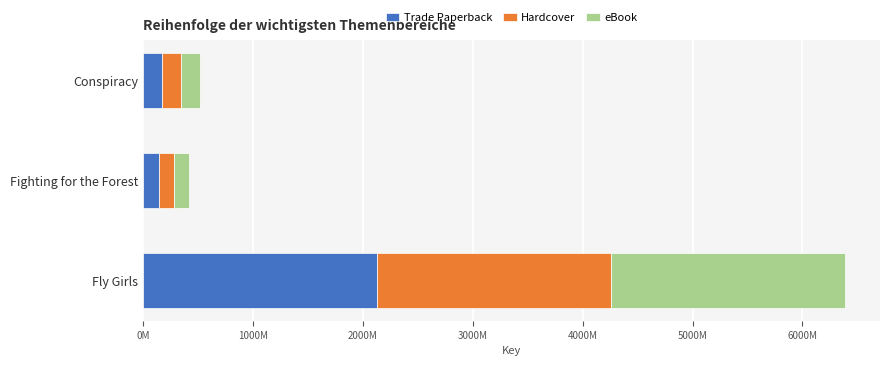

What are all the series names shown in the legend?

Trade Paperback, Hardcover, eBook